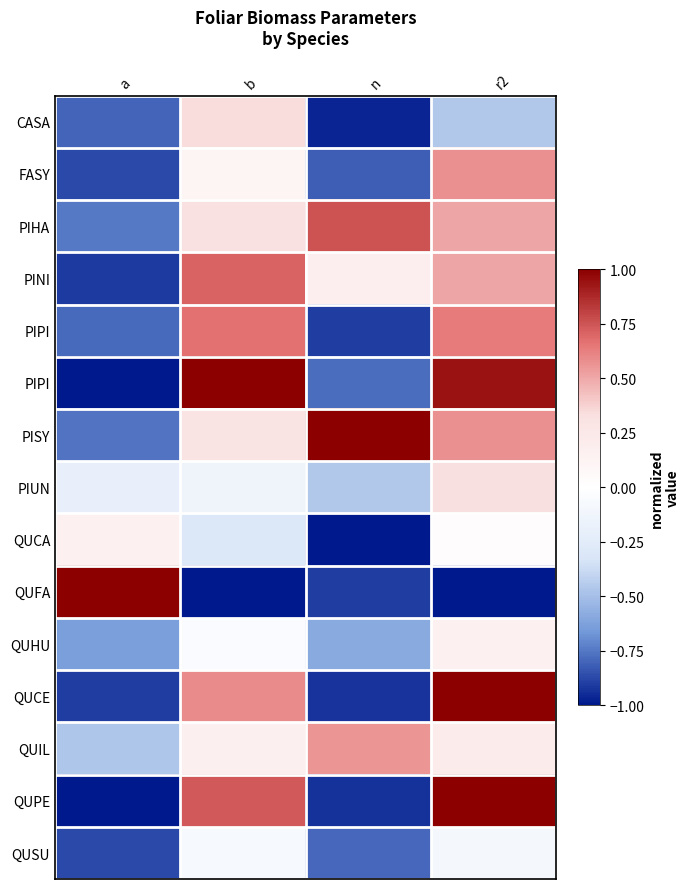

What is the total value across all series at b?

3.4